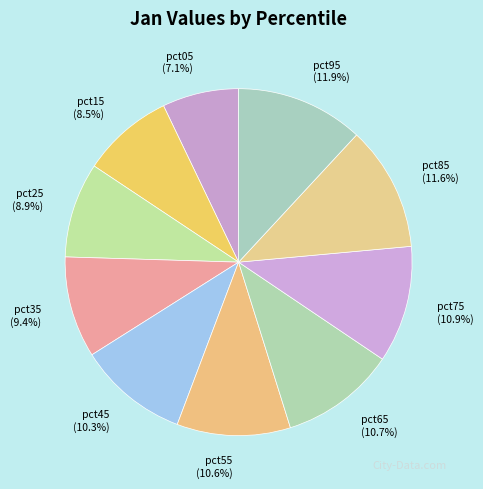

Which slice is the smallest?

pct05